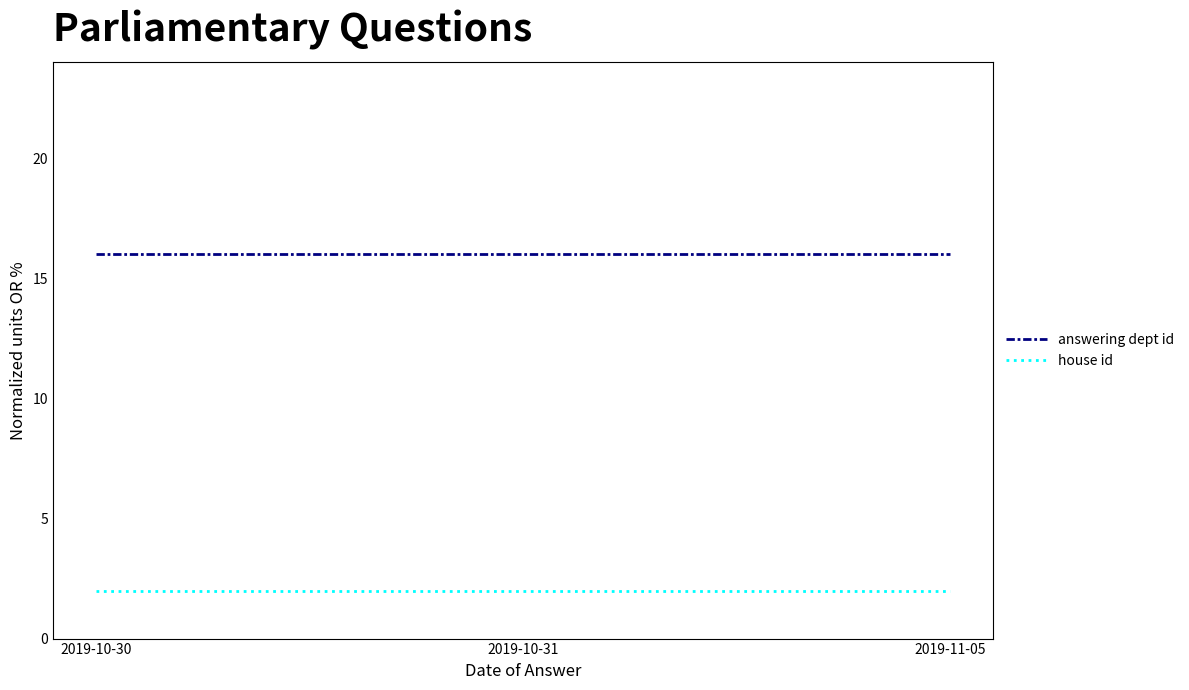

Rank the series by their average value, from highest to lowest.

answering dept id, house id